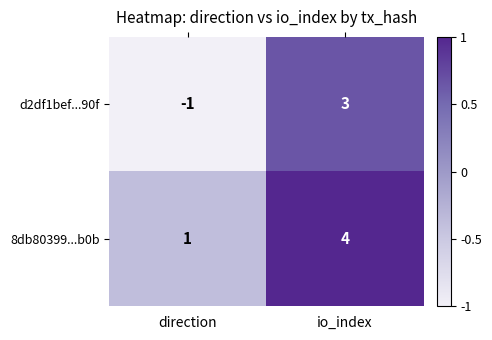

Rank the series by their maximum value, from lowest to highest.

d2df1bef...90f, 8db80399...b0b